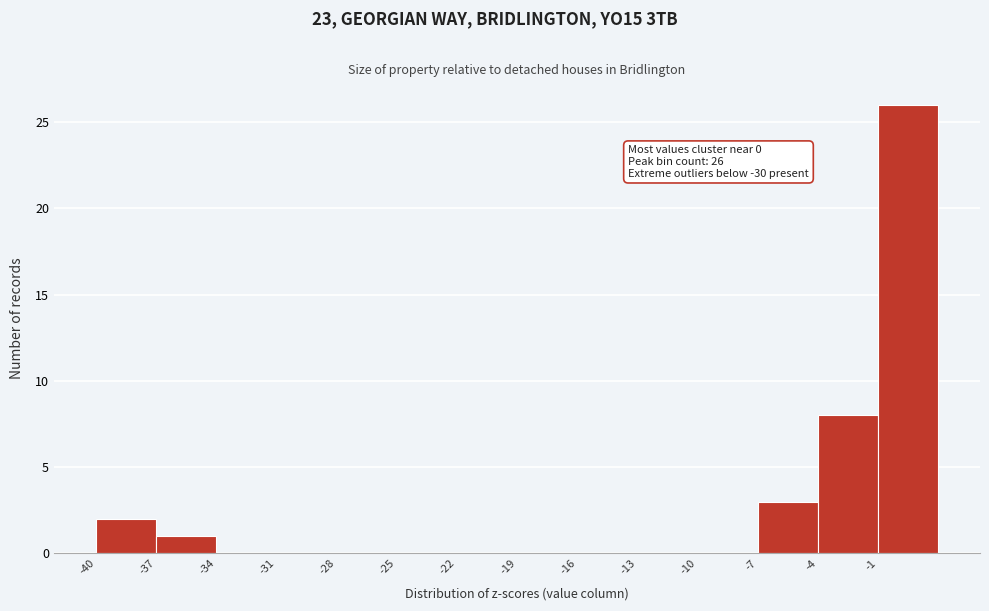

Over which range of the x-axis is the bar tallest?

-1 to 2